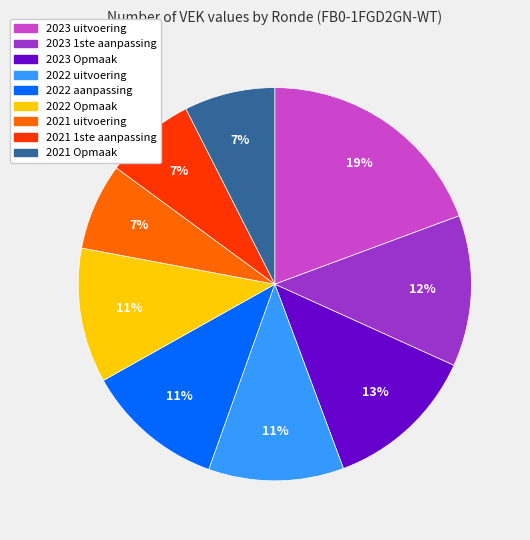

How many segments does this pie chart have?

9